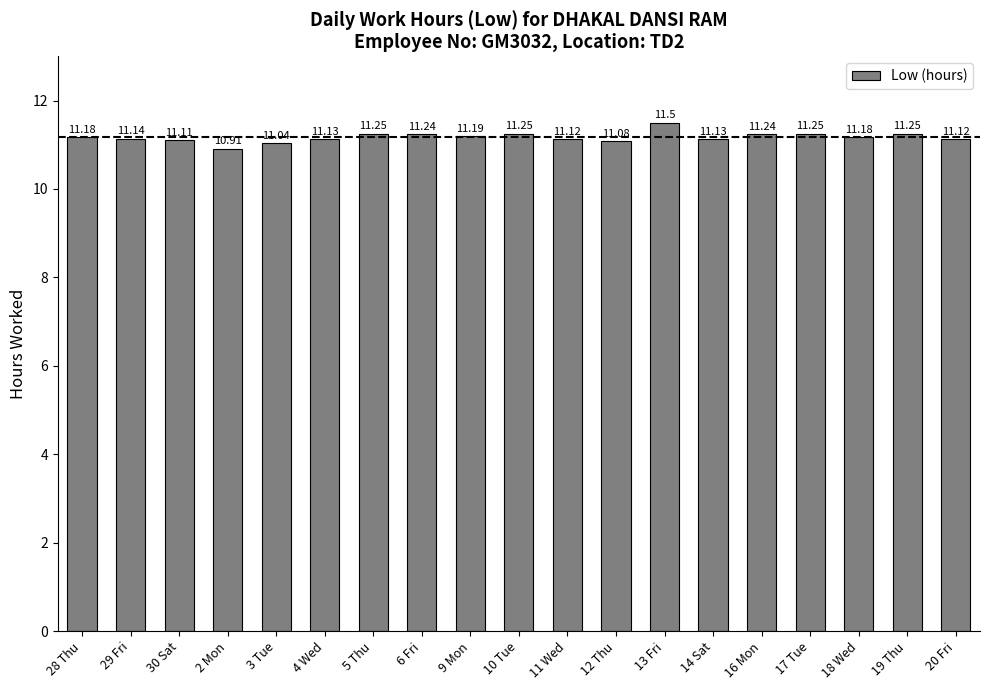

Is it true that the value at 28 Thu is 11.2?

True